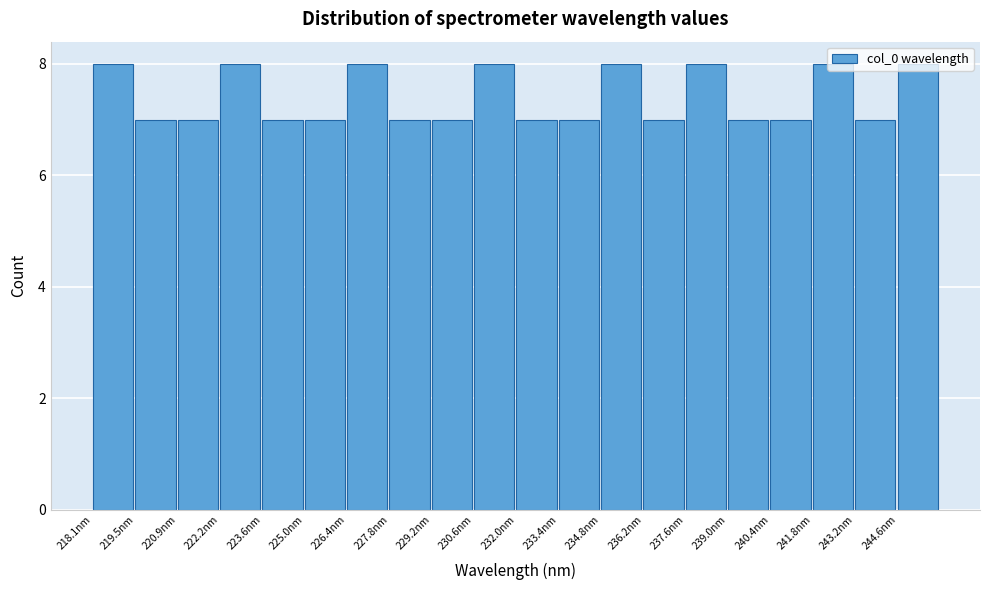

Reading left to right, transcribe this chart: for each bar, give the range it covers on the x-axis and its height. Neither the bar edges nor the heights are printed on the chart, so give them approximately, as read against the axes.

218.0 to 219.4: 8
219.4 to 220.8: 7
220.8 to 222.2: 7
222.2 to 223.6: 8
223.6 to 225.0: 7
225.0 to 226.4: 7
226.4 to 227.8: 8
227.8 to 229.2: 7
229.2 to 230.6: 7
230.6 to 232.0: 8
232.0 to 233.4: 7
233.4 to 234.8: 7
234.8 to 236.2: 8
236.2 to 237.6: 7
237.6 to 239.0: 8
239.0 to 240.4: 7
240.4 to 241.8: 7
241.8 to 243.2: 8
243.2 to 244.6: 7
244.6 to 246.0: 8